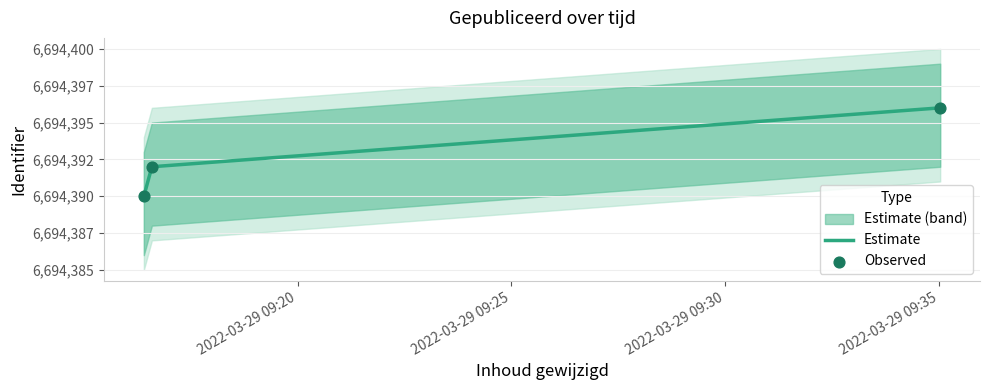

What is the total value across all series at 2022-03-29 09:16:35?

20083174